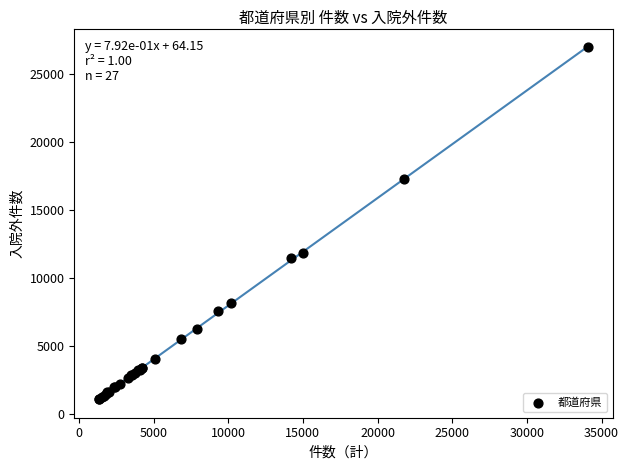

What Y value in the scatter plot is closest to 14032?

11871